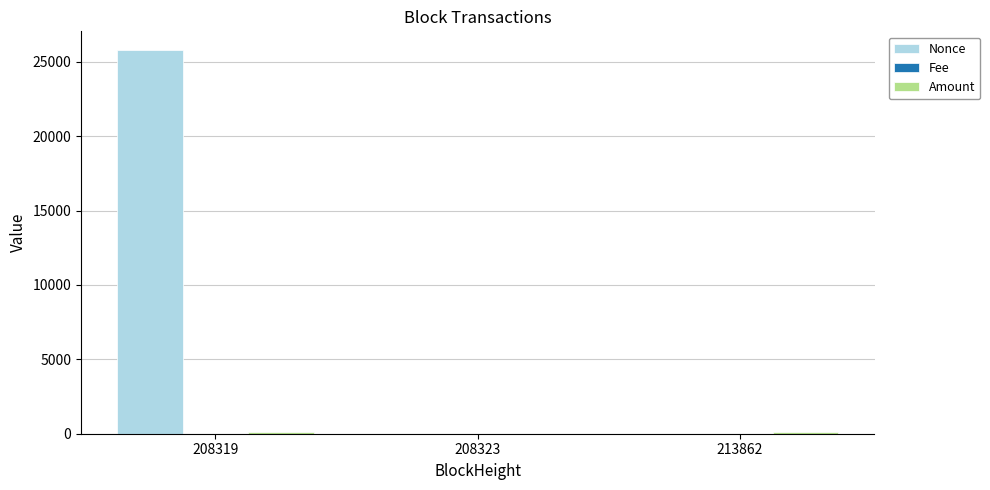

True or false: Nonce has a value of 1.0 at 213862.

True